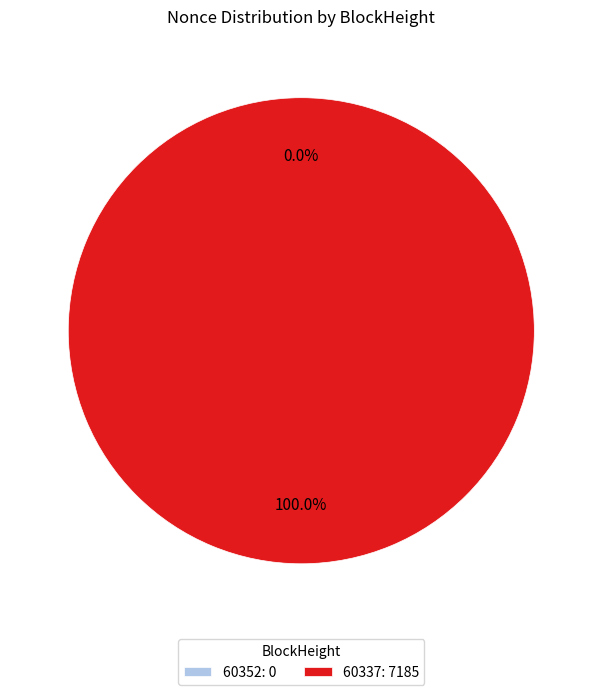

Which category accounts for the majority?

60337